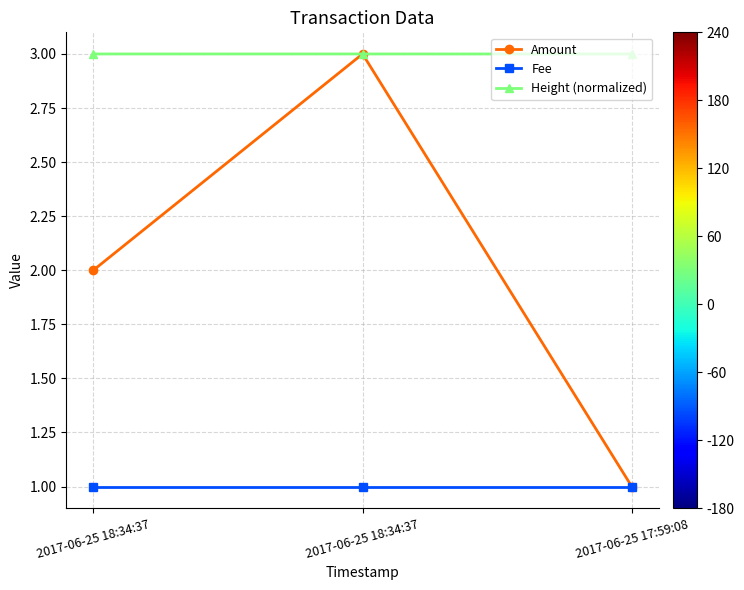

What is the lowest value of the Height (normalized) series?

3.0